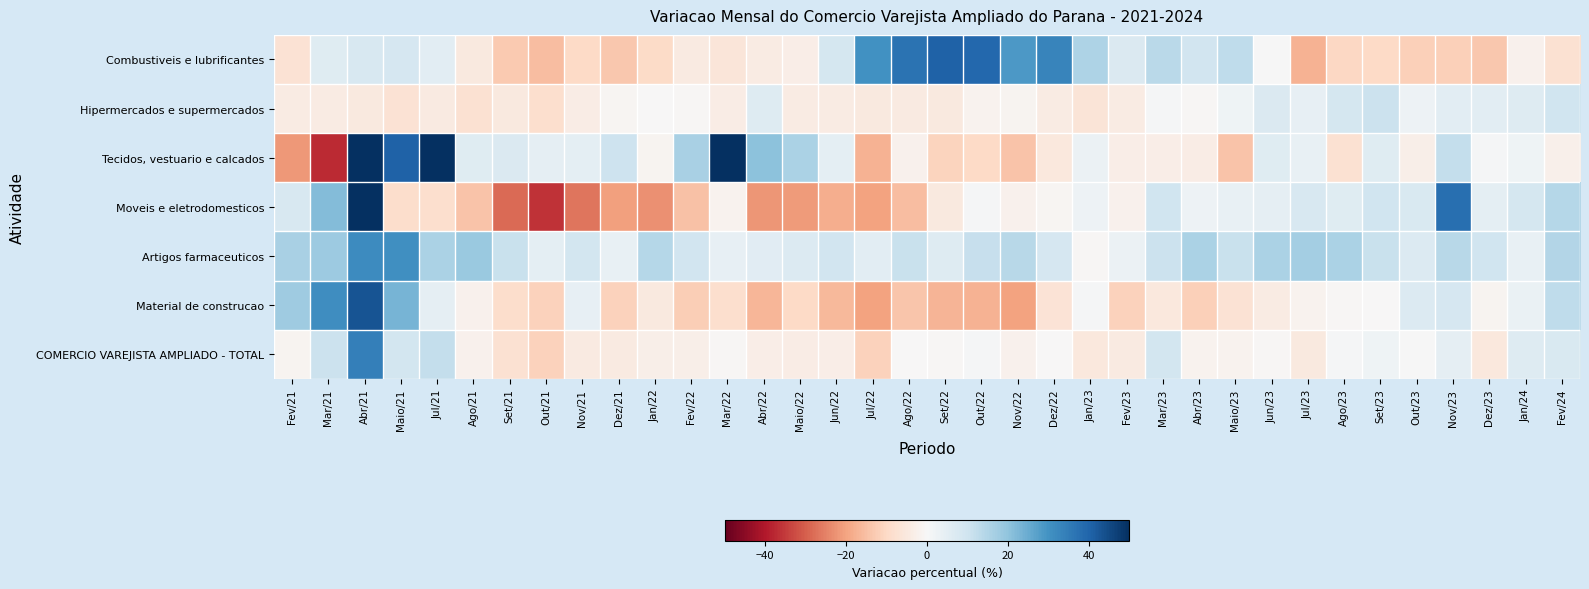

Reading right to left, extract all data points from this chart.

Combustiveis e lubrificantes: Fev/24=-7.5	Jan/24=-2.0	Dez/23=-13.4	Nov/23=-11.8	Out/23=-12.1	Set/23=-10.1	Ago/23=-10.4	Jul/23=-17.4	Jun/23=0.1	Maio/23=12.7	Abr/23=9.7	Mar/23=13.4	Fev/23=7.2	Jan/23=15.4	Dez/22=32.9	Nov/22=28.7	Out/22=39.1	Set/22=40.5	Ago/22=36.9	Jul/22=30.1	Jun/22=8.8	Maio/22=-3.3	Abr/22=-4.2	Mar/22=-6.2	Fev/22=-4.3	Jan/22=-9.5	Dez/21=-13.5	Nov/21=-9.8	Out/21=-15.6	Set/21=-13.2	Ago/21=-4.8	Jul/21=5.1	Maio/21=8.5	Abr/21=7.9	Mar/21=5.9	Fev/21=-7.1
Hipermercados e supermercados: Fev/24=9.8	Jan/24=6.6	Dez/23=5.2	Nov/23=5.2	Out/23=2.7	Set/23=10.6	Ago/23=8.7	Jul/23=4.1	Jun/23=7.2	Maio/23=2.3	Abr/23=-0.7	Mar/23=0.6	Fev/23=-4.1	Jan/23=-6.4	Dez/22=-4.2	Nov/22=-1.4	Out/22=-1.9	Set/22=-5.0	Ago/22=-4.5	Jul/22=-4.9	Jun/22=-4.0	Maio/22=-4.1	Abr/22=6.5	Mar/22=-3.8	Fev/22=-0.5	Jan/22=-0.1	Dez/21=-1.1	Nov/21=-3.6	Out/21=-8.5	Set/21=-4.7	Ago/21=-7.5	Jul/21=-4.3	Maio/21=-7.4	Abr/21=-4.7	Mar/21=-4.2	Fev/21=-4.0
Tecidos, vestuario e calcados: Fev/24=-2.6	Jan/24=2.0	Dez/23=0.6	Nov/23=11.8	Out/23=-3.1	Set/23=6.2	Ago/23=-7.7	Jul/23=3.8	Jun/23=6.1	Maio/23=-14.1	Abr/23=-3.8	Mar/23=-3.5	Fev/23=-3.5	Jan/23=3.0	Dez/22=-5.2	Nov/22=-14.4	Out/22=-9.9	Set/22=-11.2	Ago/22=-2.2	Jul/22=-17.2	Jun/22=4.9	Maio/22=15.9	Abr/22=20.6	Mar/22=50.0	Fev/22=16.3	Jan/22=-1.3	Dez/21=10.4	Nov/21=4.9	Out/21=4.3	Set/21=7.3	Ago/21=6.1	Jul/21=50.0	Maio/21=40.4	Abr/21=50.0	Mar/21=-37.4	Fev/21=-21.8
Moveis e eletrodomesticos: Fev/24=14.3	Jan/24=8.6	Dez/23=4.9	Nov/23=37.8	Out/23=7.8	Set/23=10.1	Ago/23=6.2	Jul/23=8.2	Jun/23=4.4	Maio/23=3.6	Abr/23=2.4	Mar/23=9.9	Fev/23=-2.3	Jan/23=2.6	Dez/22=-1.1	Nov/22=-2.3	Out/22=0.5	Set/22=-5.0	Ago/22=-15.5	Jul/22=-20.0	Jun/22=-18.3	Maio/22=-21.3	Abr/22=-22.0	Mar/22=-1.8	Fev/22=-14.7	Jan/22=-22.9	Dez/21=-20.5	Nov/21=-26.6	Out/21=-36.1	Set/21=-28.4	Ago/21=-14.2	Jul/21=-8.3	Maio/21=-8.9	Abr/21=50.0	Mar/21=21.8	Fev/21=8.0
Artigos farmaceuticos: Fev/24=14.6	Jan/24=3.8	Dez/23=10.1	Nov/23=13.8	Out/23=6.7	Set/23=11.3	Ago/23=15.7	Jul/23=16.8	Jun/23=15.8	Maio/23=11.3	Abr/23=15.9	Mar/23=10.7	Fev/23=3.0	Jan/23=-0.4	Dez/22=8.5	Nov/22=13.8	Out/22=11.5	Set/22=6.6	Ago/22=11.0	Jul/22=5.2	Jun/22=9.5	Maio/22=6.7	Abr/22=5.7	Mar/22=4.0	Fev/22=9.4	Jan/22=14.4	Dez/21=3.7	Nov/21=9.0	Out/21=5.0	Set/21=11.0	Ago/21=18.4	Jul/21=15.7	Maio/21=30.5	Abr/21=31.3	Mar/21=18.2	Fev/21=16.4
Material de construcao: Fev/24=12.5	Jan/24=3.5	Dez/23=-1.3	Nov/23=8.4	Out/23=6.8	Set/23=-0.2	Ago/23=-0.6	Jul/23=-1.6	Jun/23=-4.2	Maio/23=-7.1	Abr/23=-11.8	Mar/23=-5.3	Fev/23=-11.5	Jan/23=0.4	Dez/22=-6.8	Nov/22=-20.1	Out/22=-17.4	Set/22=-16.9	Ago/22=-13.8	Jul/22=-20.1	Jun/22=-16.4	Maio/22=-9.8	Abr/22=-16.5	Mar/22=-8.5	Fev/22=-12.4	Jan/22=-5.0	Dez/21=-11.4	Nov/21=4.0	Out/21=-11.7	Set/21=-8.8	Ago/21=-2.1	Jul/21=4.3	Maio/21=23.1	Abr/21=43.2	Mar/21=30.9	Fev/21=17.8
COMERCIO VAREJISTA AMPLIADO - TOTAL: Fev/24=7.6	Jan/24=6.3	Dez/23=-5.1	Nov/23=4.3	Out/23=0.2	Set/23=2.1	Ago/23=0.6	Jul/23=-4.7	Jun/23=-0.7	Maio/23=-1.6	Abr/23=-1.7	Mar/23=9.2	Fev/23=-4.3	Jan/23=-5.2	Dez/22=-0.1	Nov/22=-2.2	Out/22=0.5	Set/22=-0.7	Ago/22=-0.1	Jul/22=-11.7	Jun/22=-3.2	Maio/22=-3.6	Abr/22=-3.5	Mar/22=-0.4	Fev/22=-3.1	Jan/22=-3.0	Dez/21=-4.5	Nov/21=-4.3	Out/21=-11.7	Set/21=-7.8	Ago/21=-2.3	Jul/21=11.9	Maio/21=9.2	Abr/21=34.3	Mar/21=10.9	Fev/21=-1.5